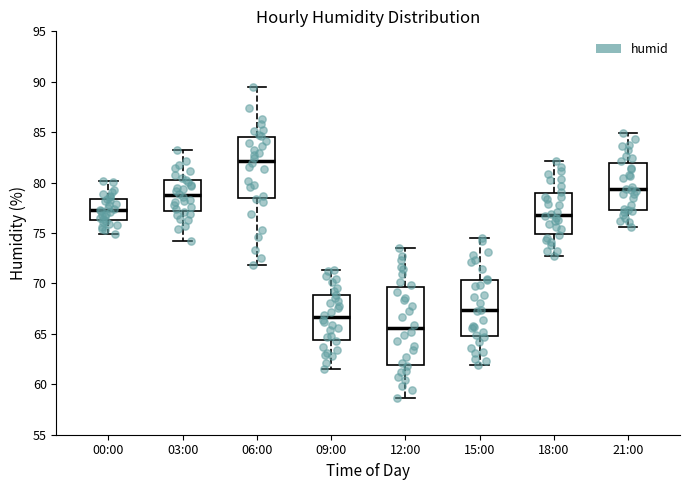

Which box is the tallest, from its lower edge to its upper edge?

12:00